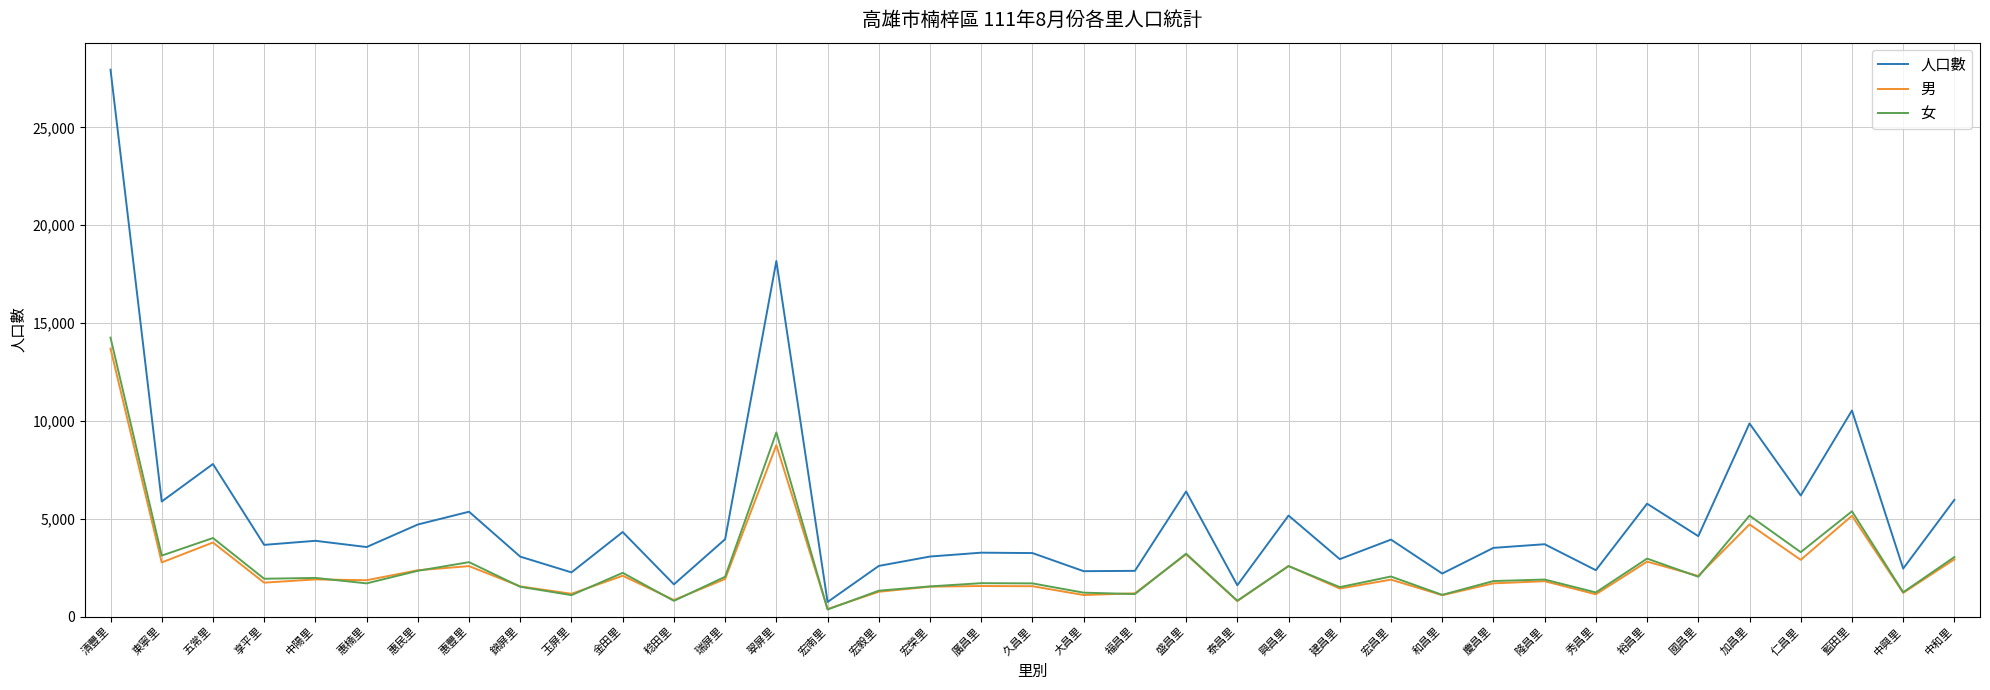

At which label is 男 closest to 7040?

翠屏里